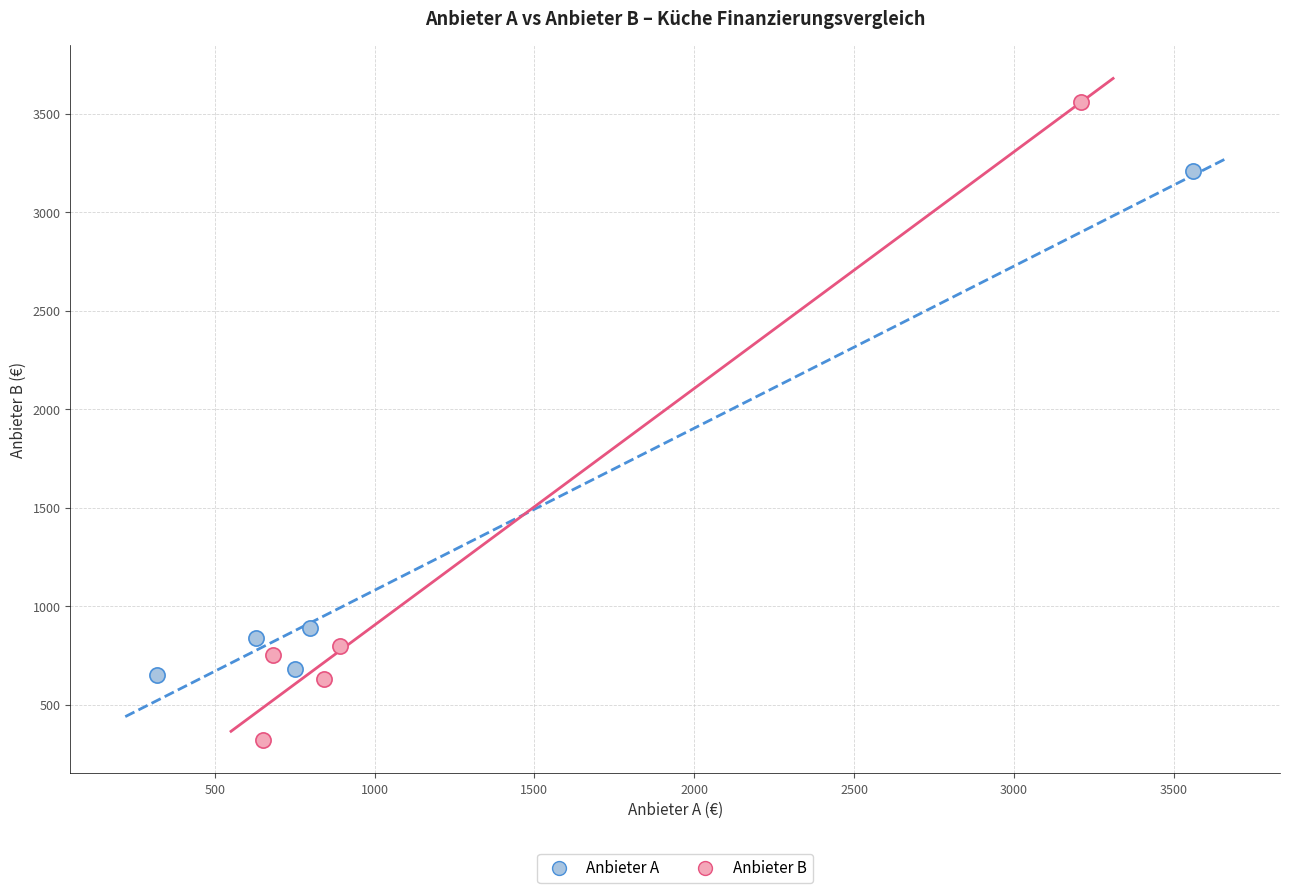

Which series has the largest Y range (max minus min)?

Anbieter B